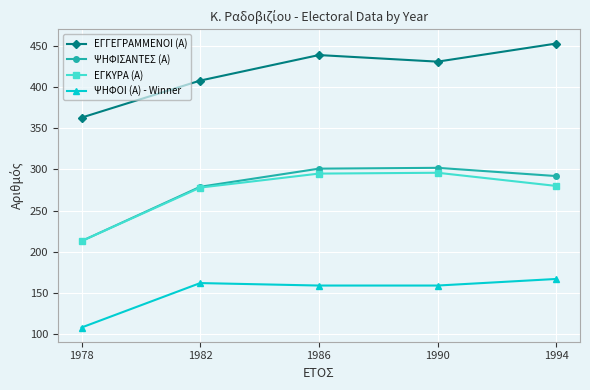

Where does the ΕΓΓΕΓΡΑΜΜΕΝΟΙ (Α) series first go above 431?

1986